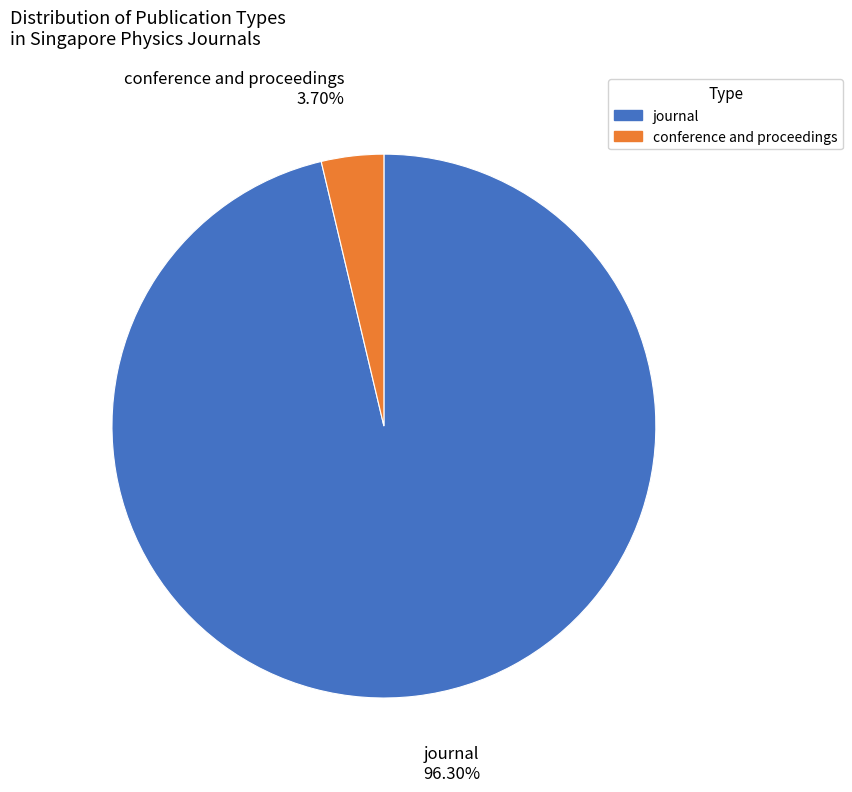

Combined, what portion of the pie is conference and proceedings and journal?

100.0%